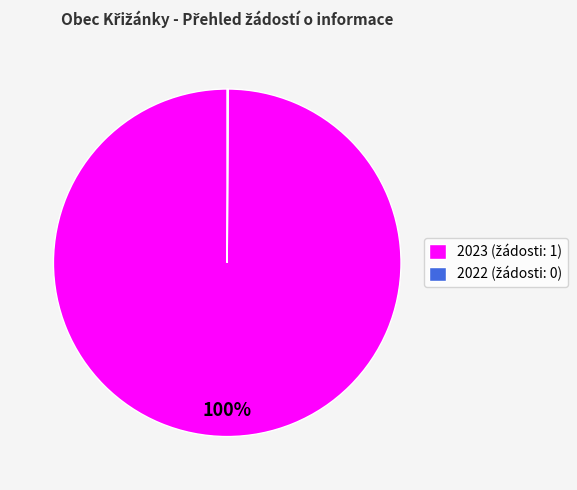

Is there any slice that represents more than half of the pie?

Yes